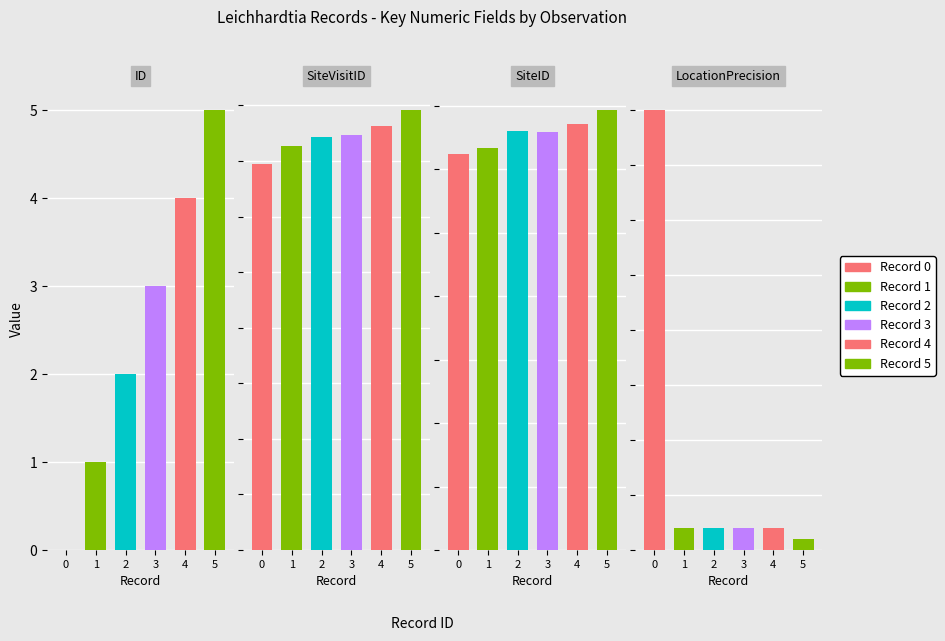

Is it true that LocationPrecision equals 100 at 1?

True